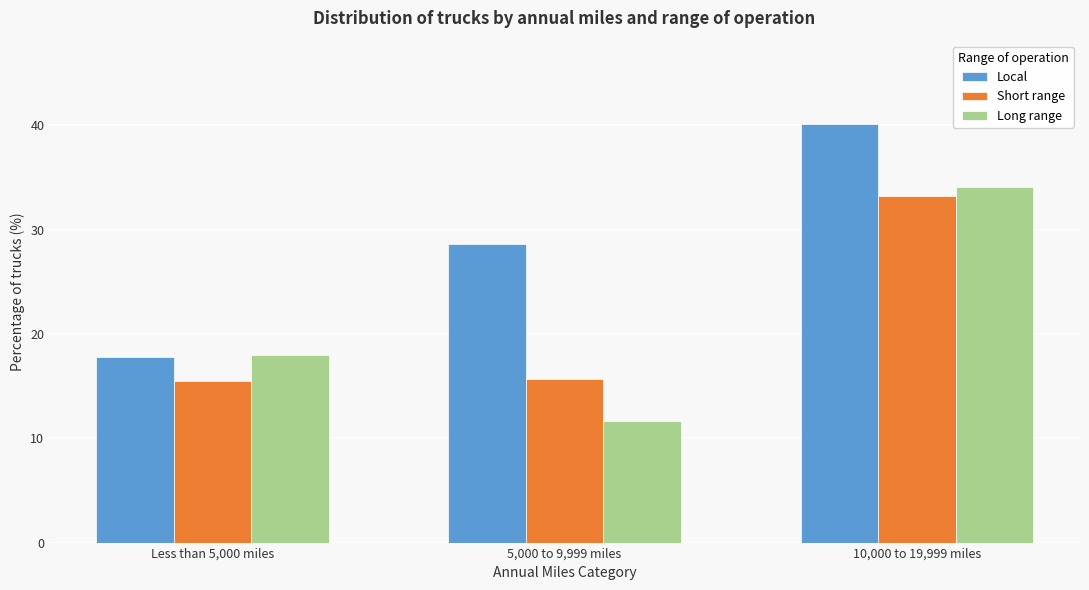

Reading right to left, what are all the values shown in this chart?

Local: 40.1	28.6	17.8
Short range: 33.2	15.7	15.5
Long range: 34.1	11.7	18.0